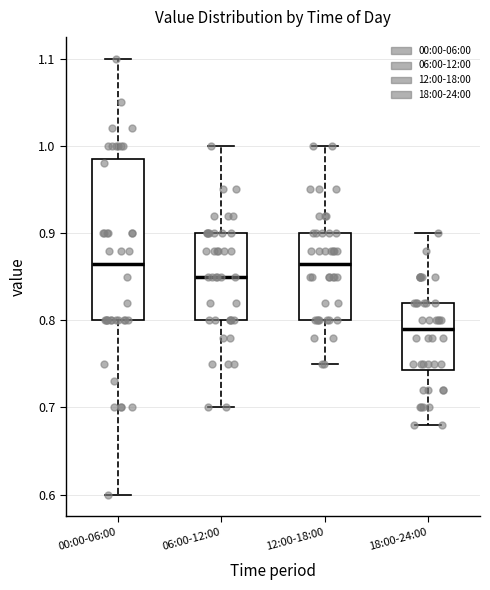

Where does the median line of the box for 00:00-06:00 sit on the y-axis? The values are not printed on the chart, so give them approximately, as read against the axis.

0.87